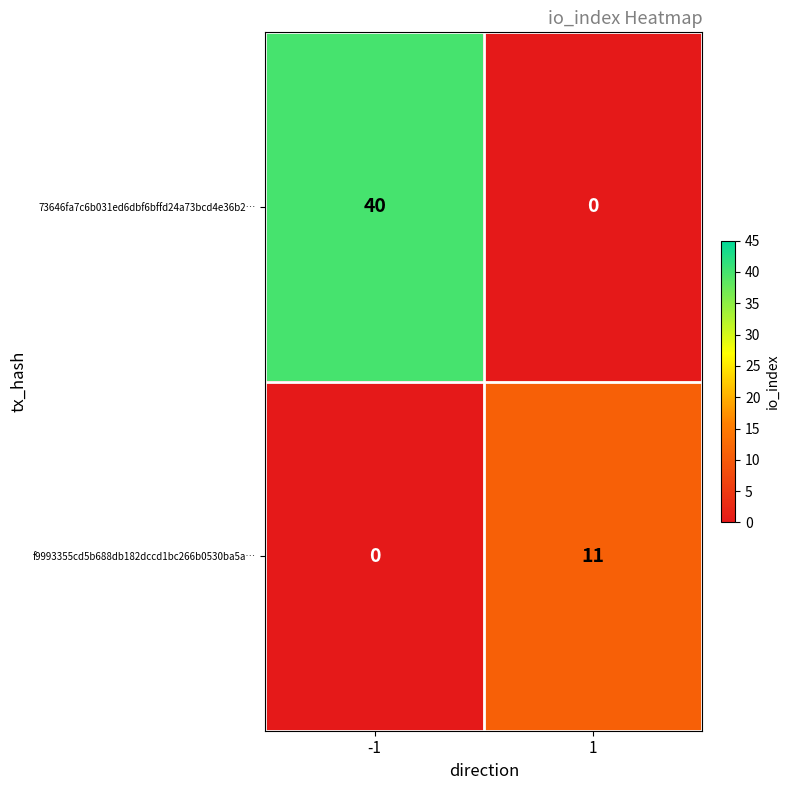

Reading right to left, what are all the values shown in this chart?

73646fa7c6b031ed6dbf6bffd24a73bcd4e36b2…: 1=0	-1=40
f9993355cd5b688db182dccd1bc266b0530ba5a…: 1=11	-1=0